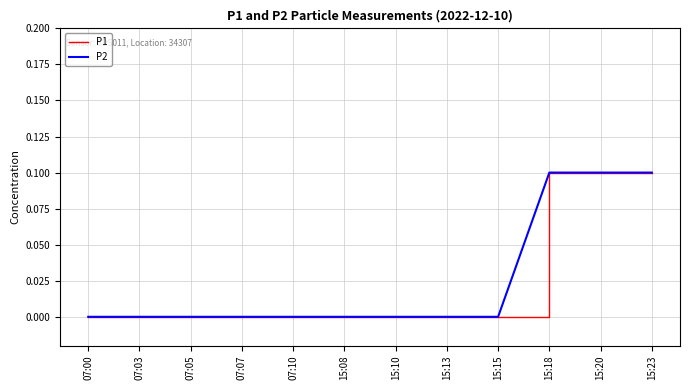

Rank the series by their maximum value, from lowest to highest.

P1, P2